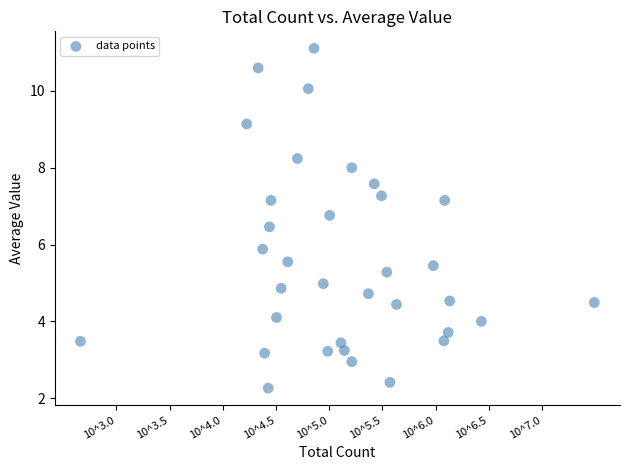

What Y value in the scatter plot is closest to 6?

5.9